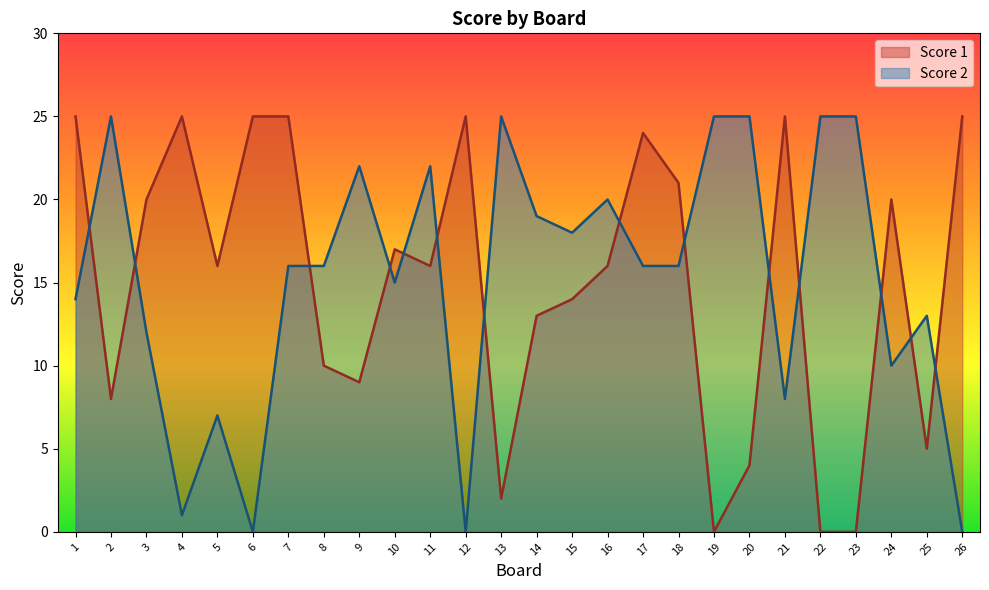

What is the difference between the Score 2 values at 10 and 15?

3